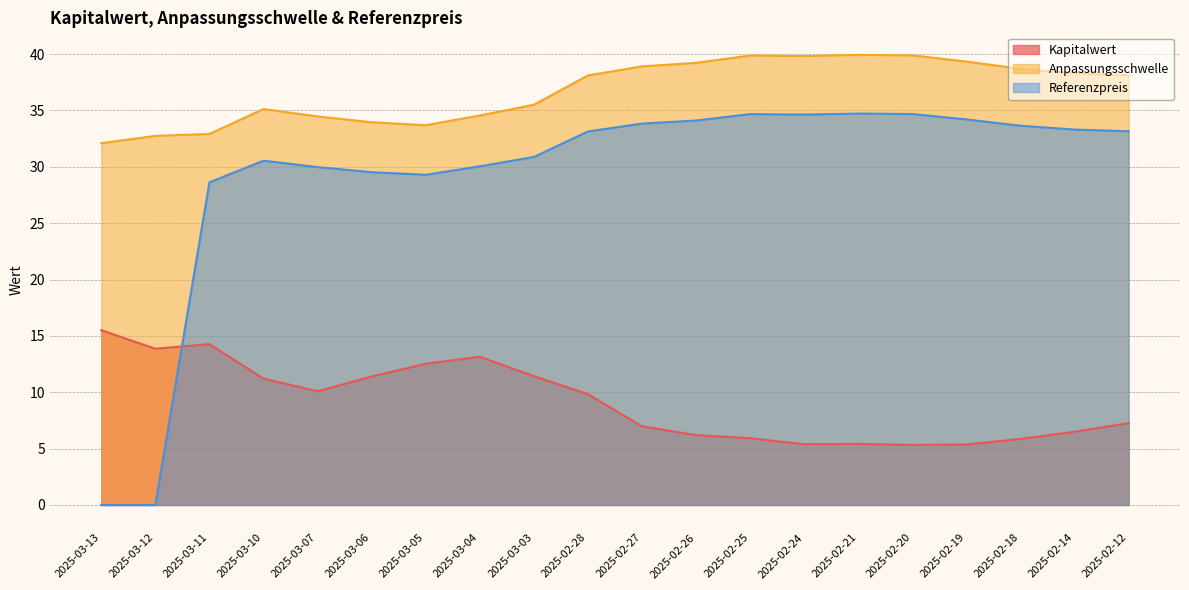

Rank the series by their maximum value, from highest to lowest.

Anpassungsschwelle, Referenzpreis, Kapitalwert